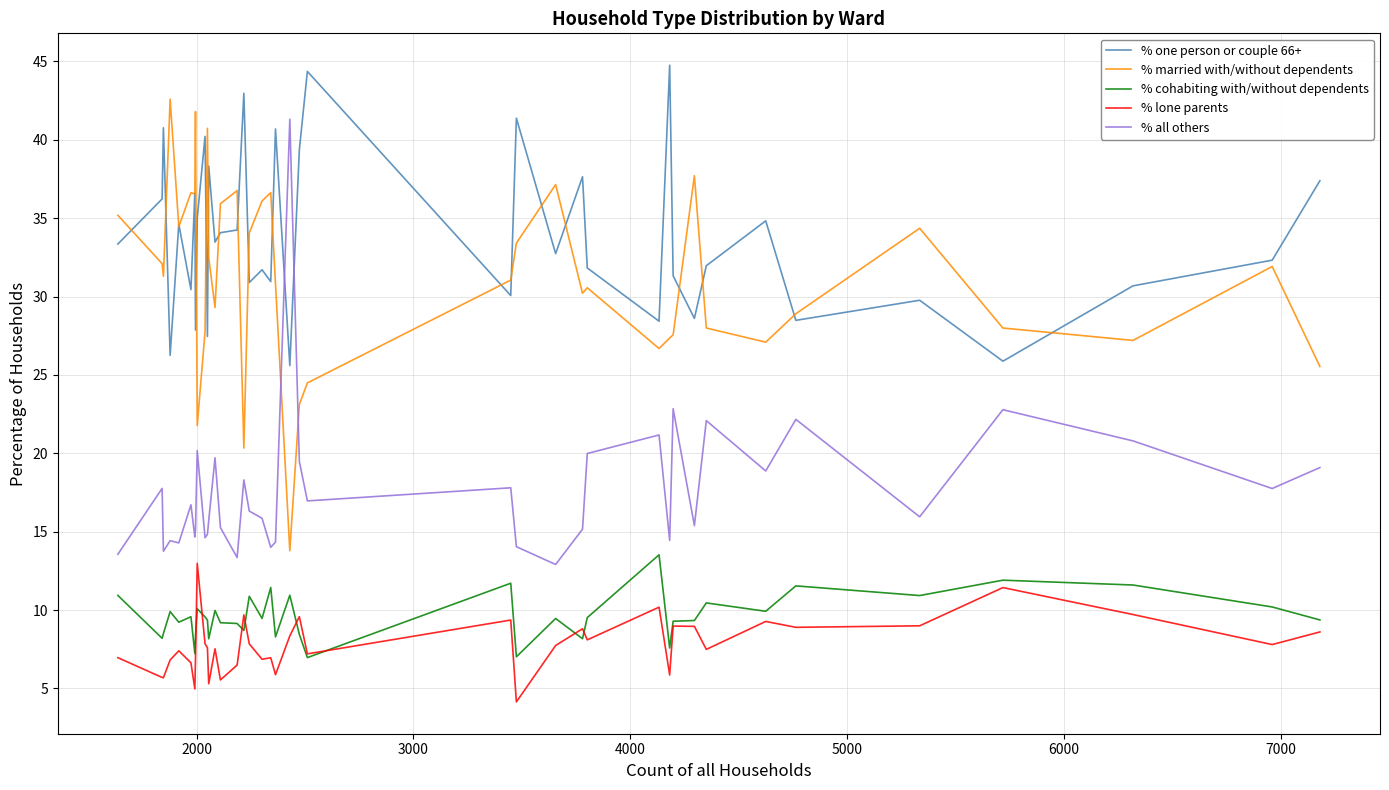

True or false: % lone parents and % all others intersect in this chart.

False